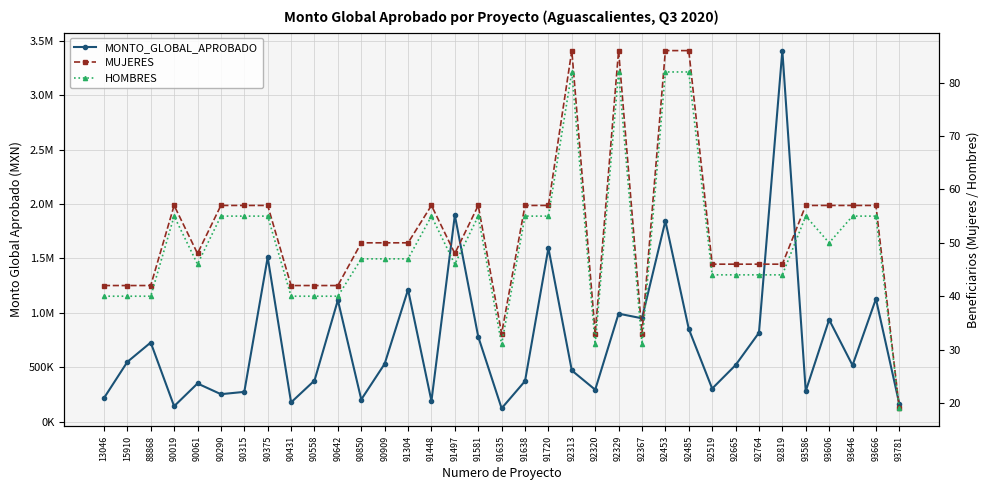

True or false: MUJERES and MONTO_GLOBAL_APROBADO intersect in this chart.

False